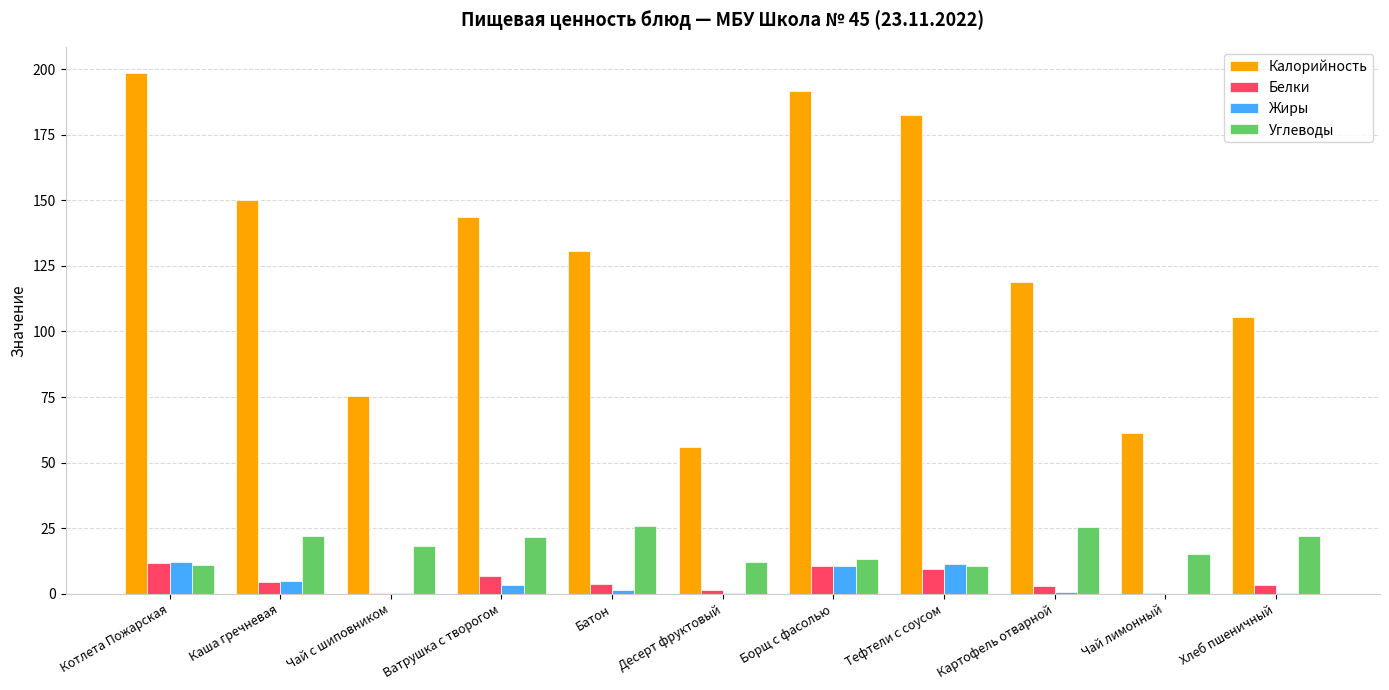

The Углеводы series shows 12.0 at Десерт фруктовый. True or false?

True